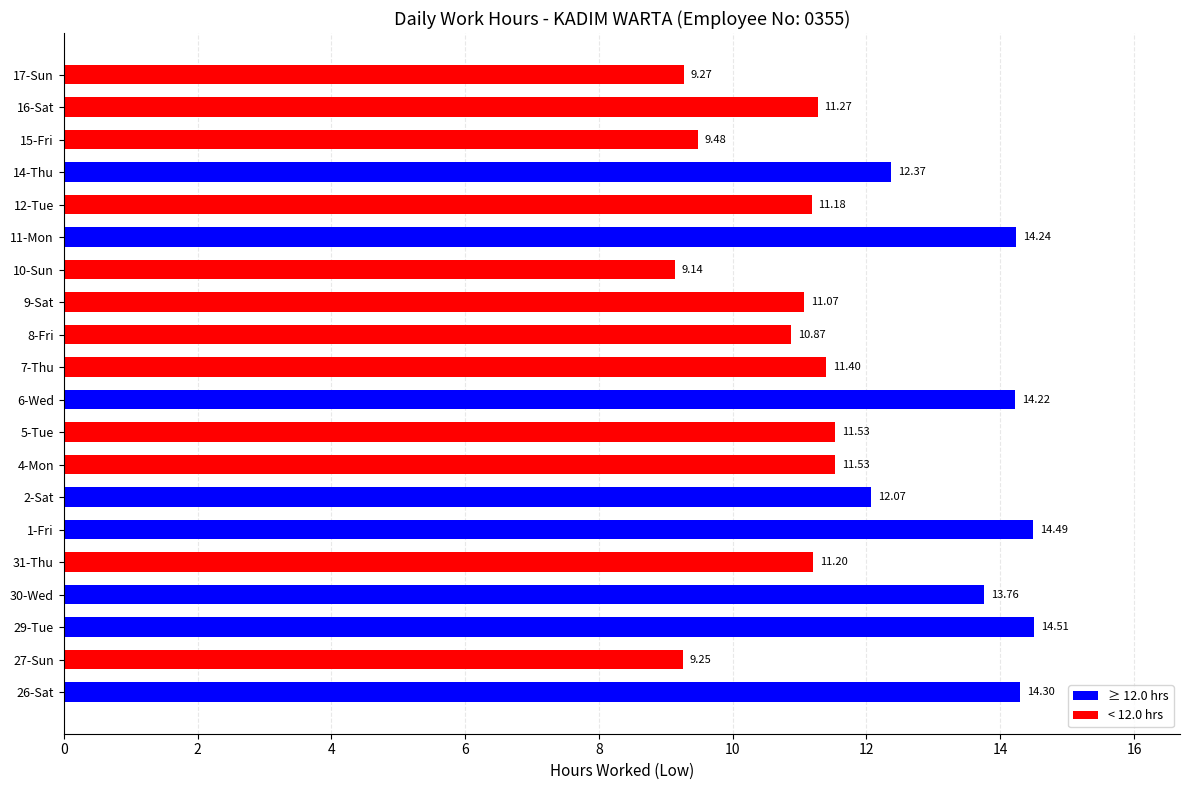

Which has a higher value, 31-Thu or 5-Tue?

5-Tue